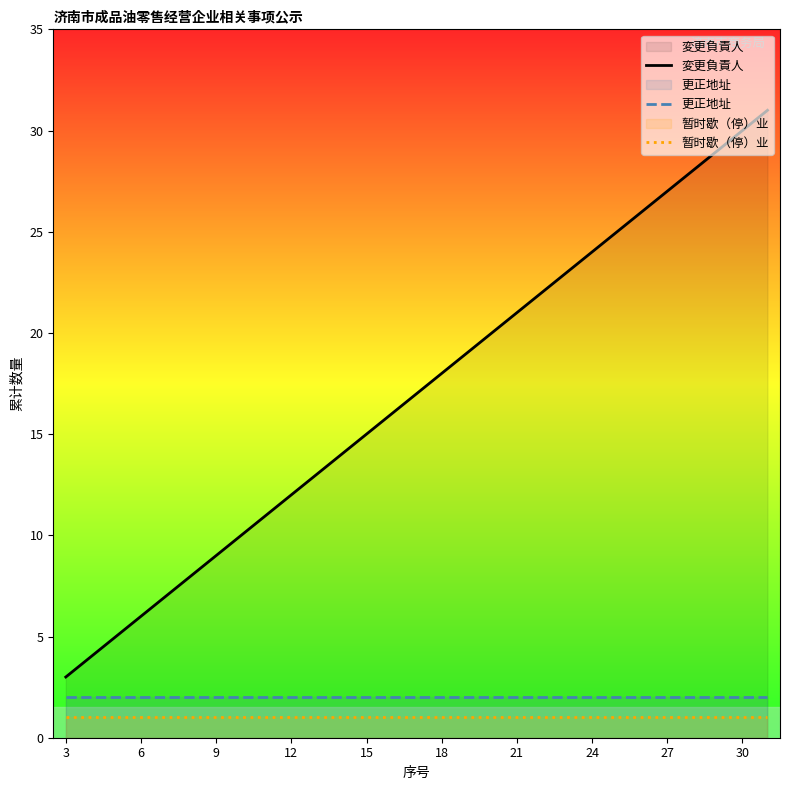

Which series has the widest spread of values?

変更負責人